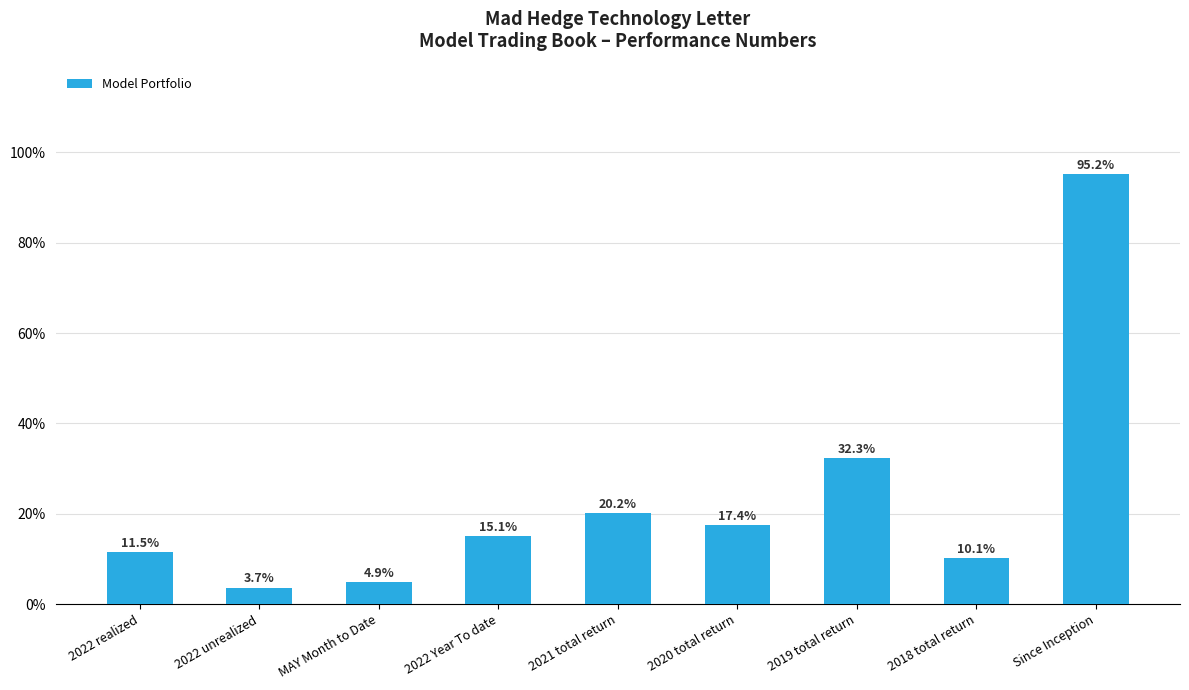

What is the value of the 4th bar from the left?

0.2